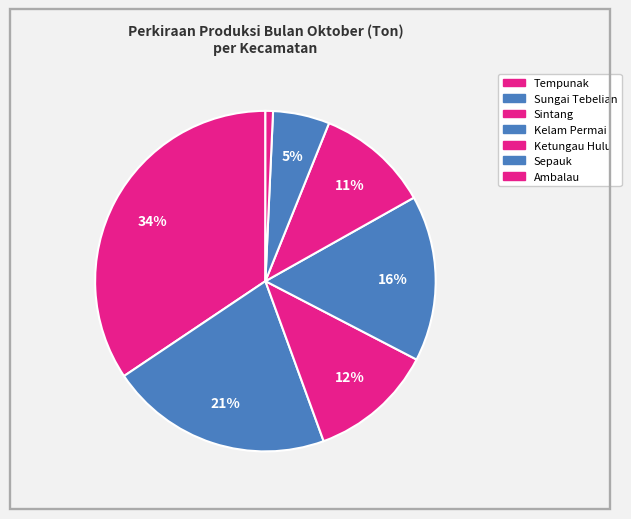

Is there a majority slice in this chart?

No